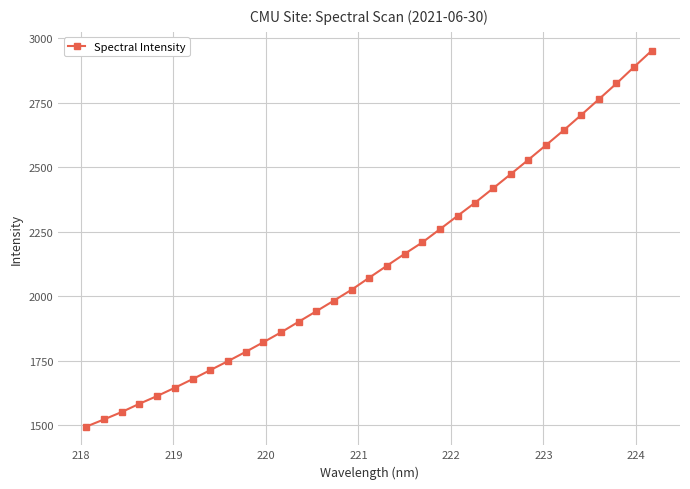

What is the average value?

2125.2